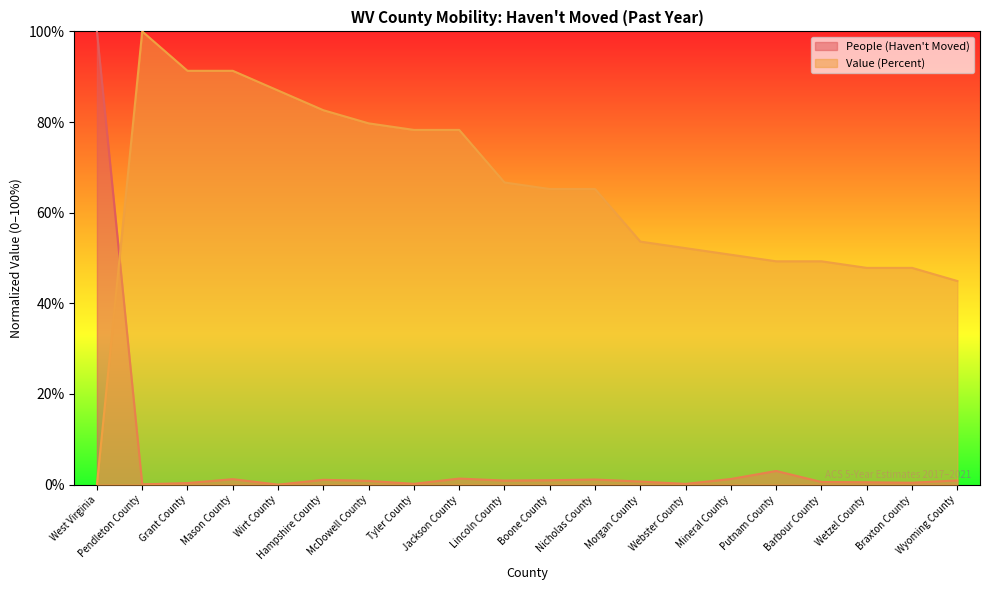

Which has a higher value, Wyoming County or Nicholas County?

Nicholas County